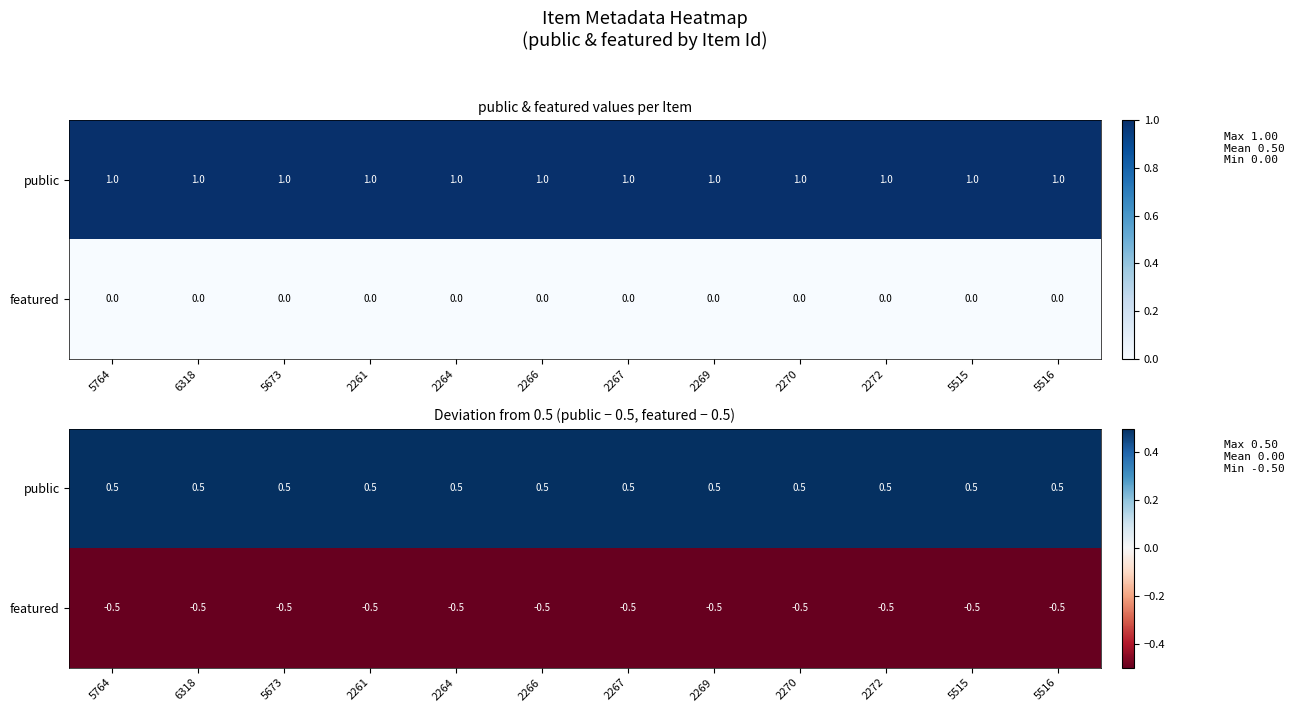

The value of featured at 5764 is -0.7. True or false?

False